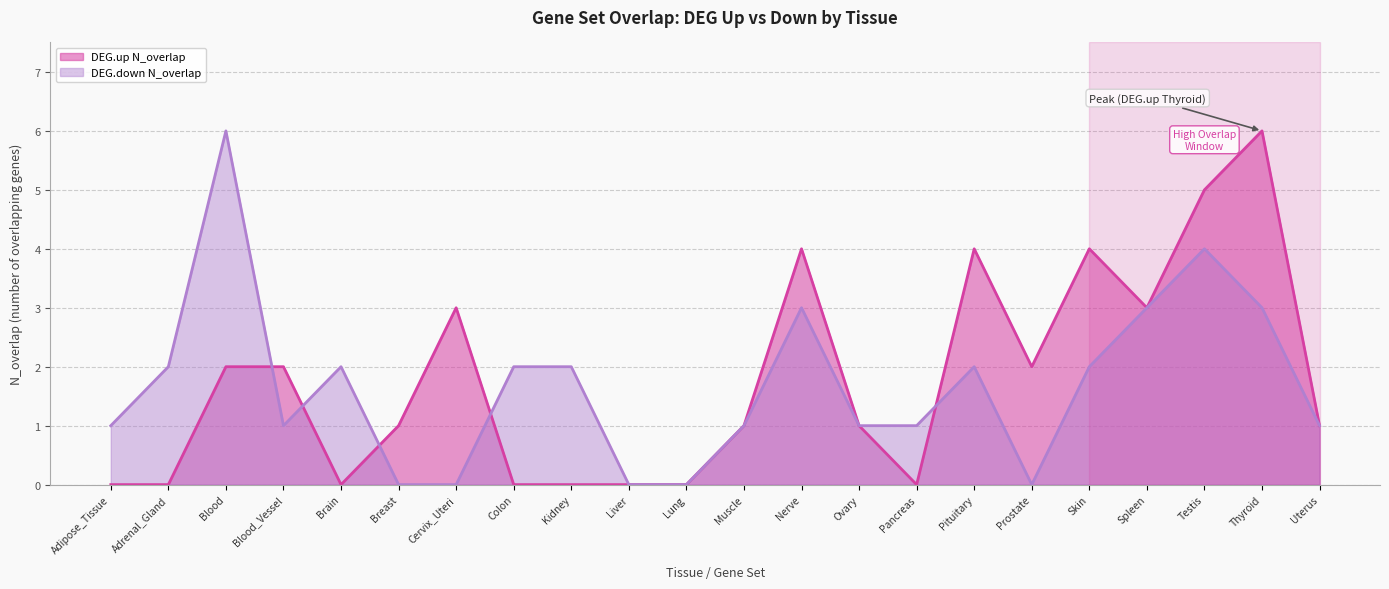

How many data points does each series have?

22